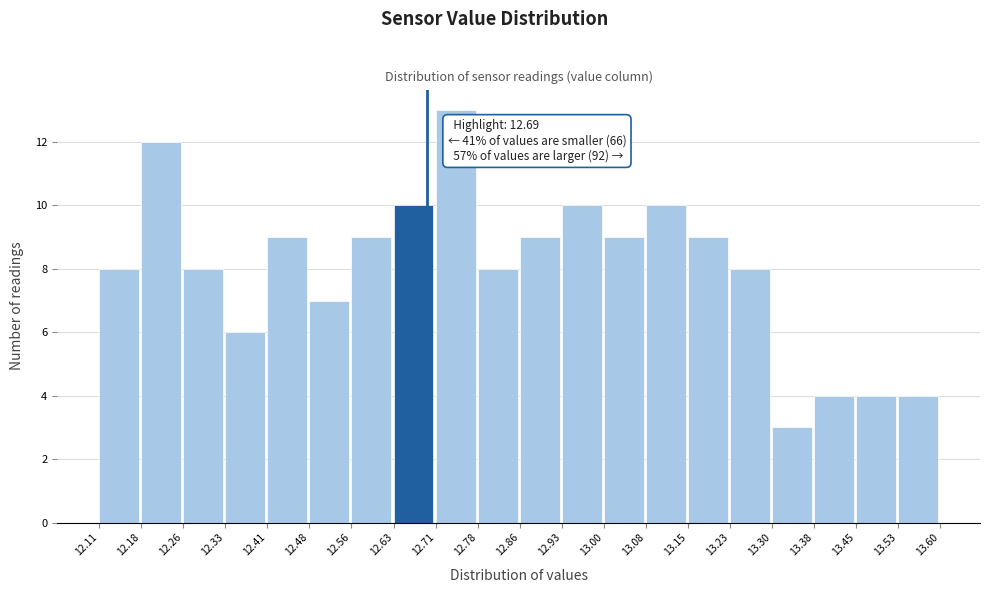

Over which range of the x-axis is the bar tallest?

12.71 to 12.78